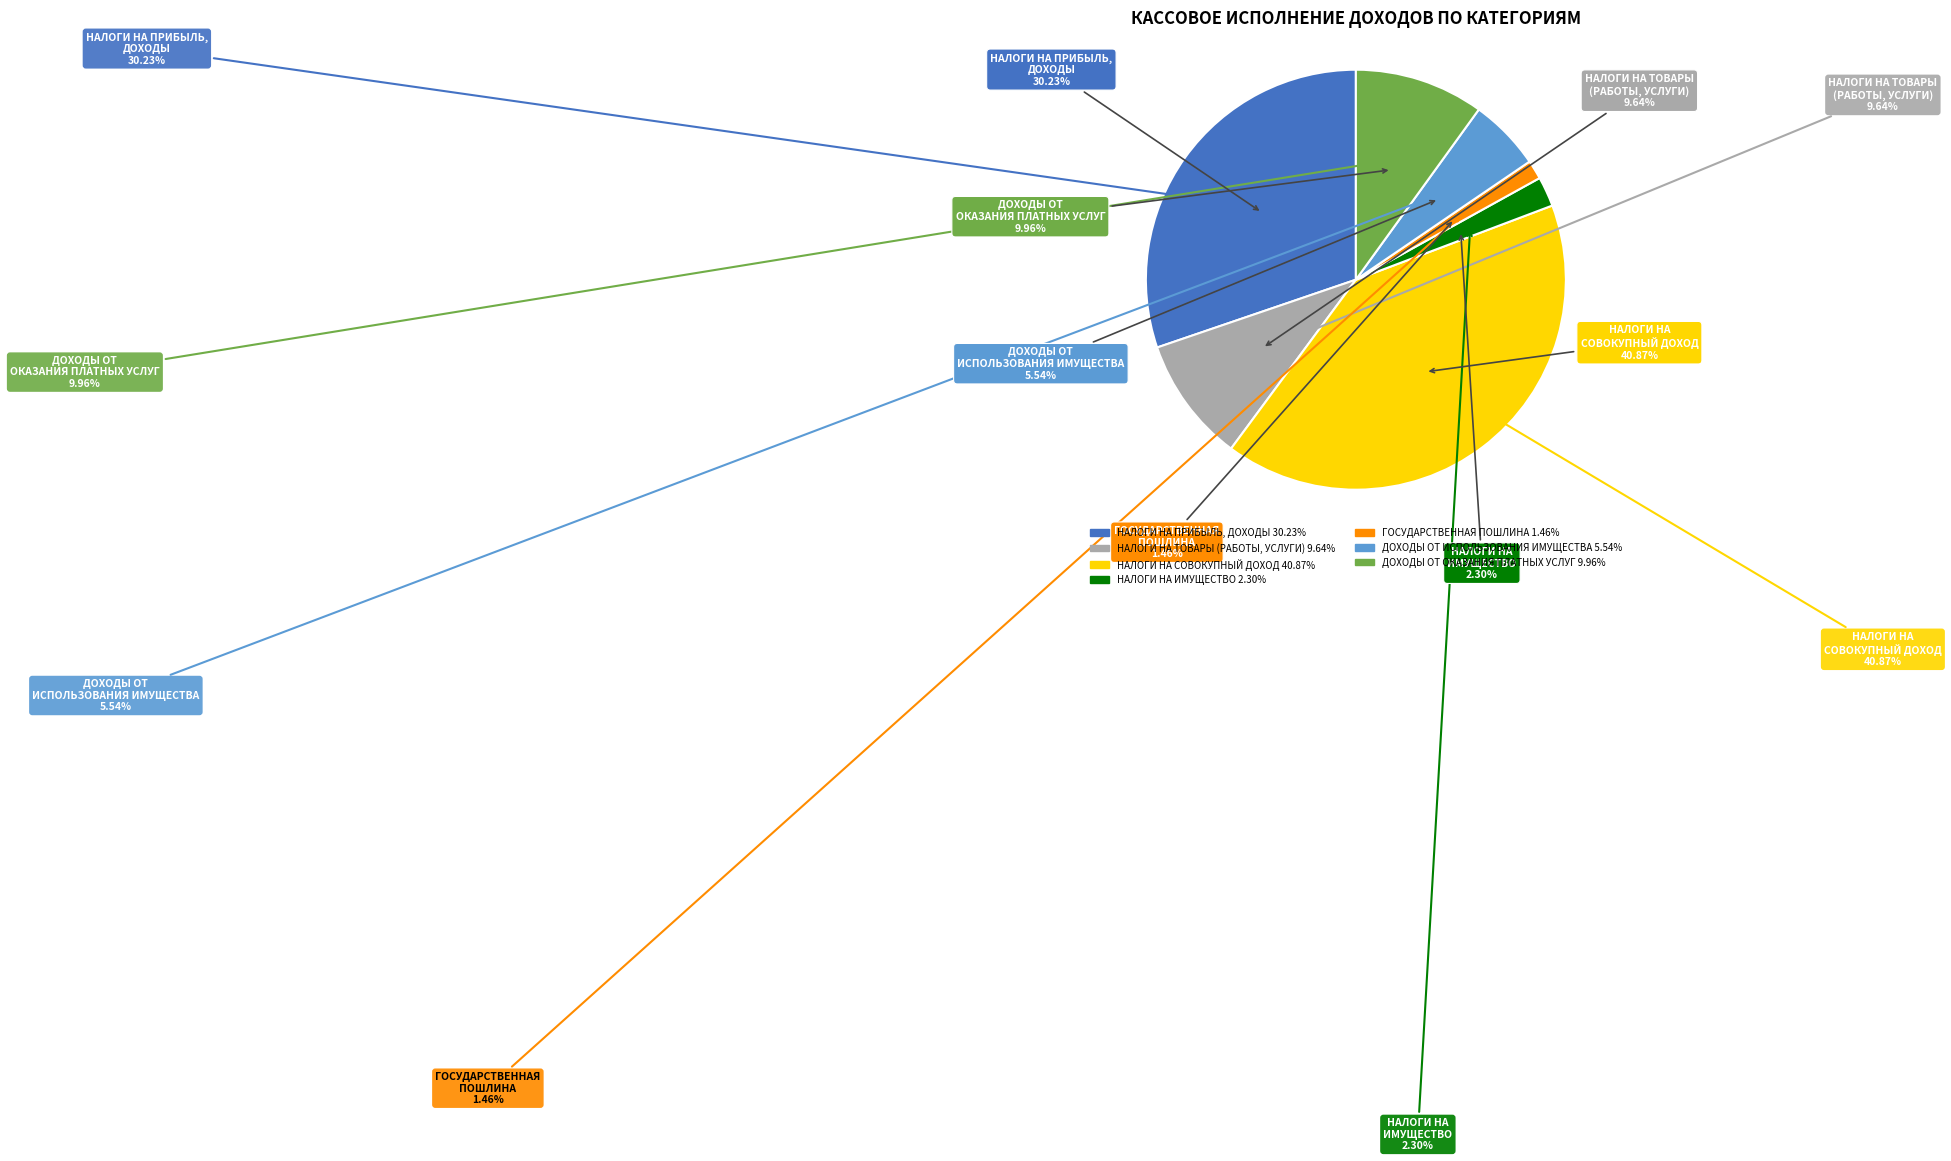

Rank the categories by value from lowest to highest.

ГОСУДАРСТВЕННАЯ ПОШЛИНА, НАЛОГИ НА ИМУЩЕСТВО, ДОХОДЫ ОТ ИСПОЛЬЗОВАНИЯ ИМУЩЕСТВА, НАЛОГИ НА ТОВАРЫ (РАБОТЫ, УСЛУГИ), ДОХОДЫ ОТ ОКАЗАНИЯ ПЛАТНЫХ УСЛУГ, НАЛОГИ НА ПРИБЫЛЬ, ДОХОДЫ, НАЛОГИ НА СОВОКУПНЫЙ ДОХОД